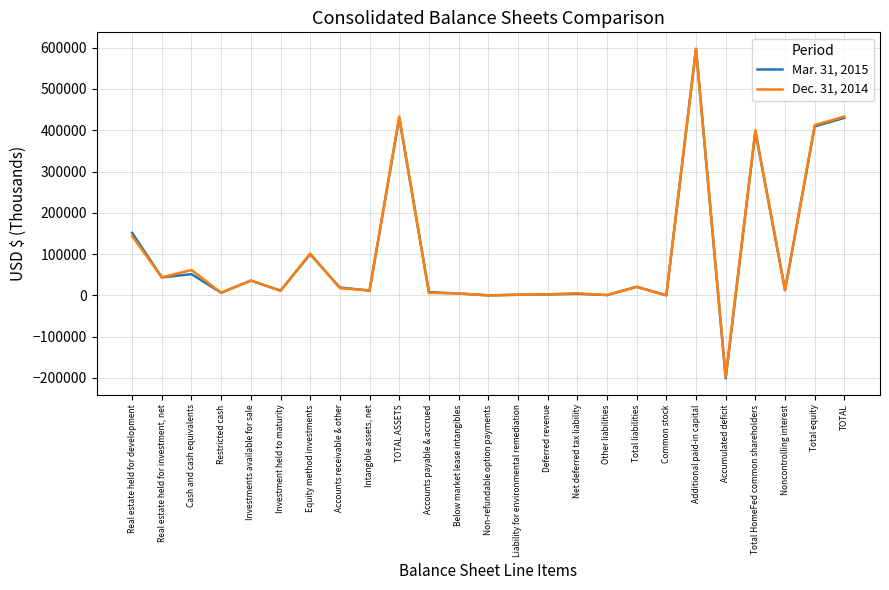

Between Cash and cash equivalents and Additional paid-in capital, which series saw the biggest shift?

Mar. 31, 2015